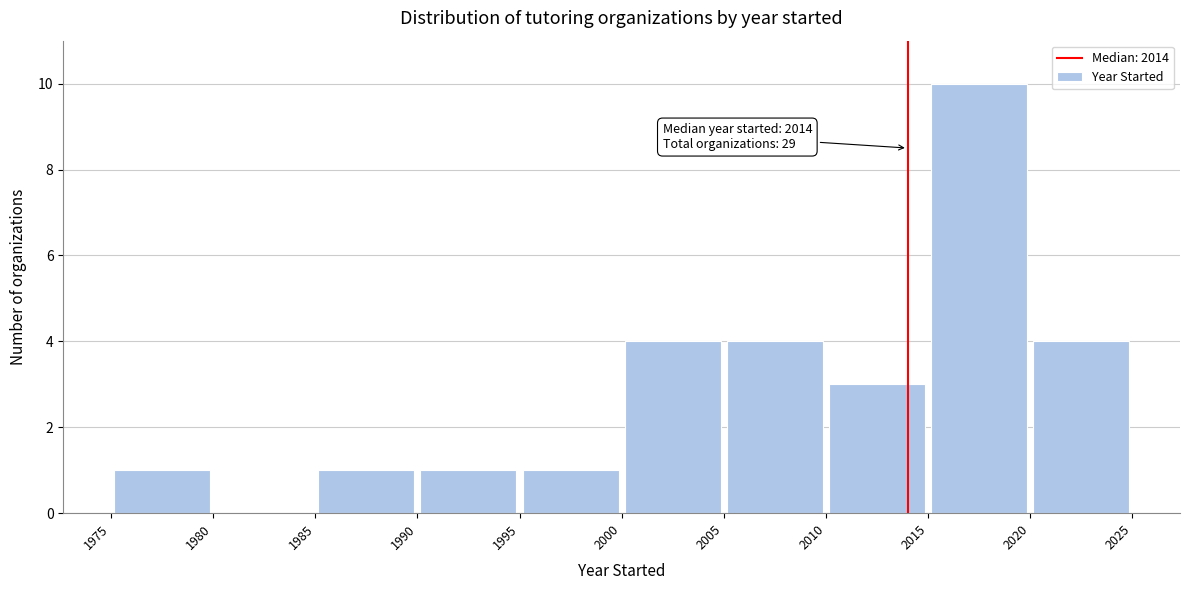

Over which range of the x-axis is the bar tallest?

2015 to 2020